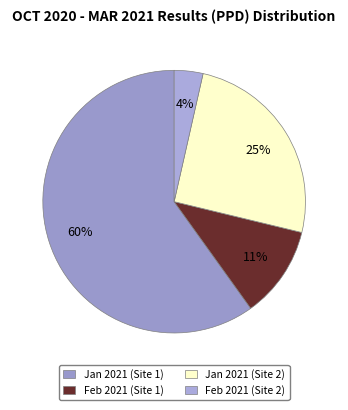

Count the number of slices in the pie.

4